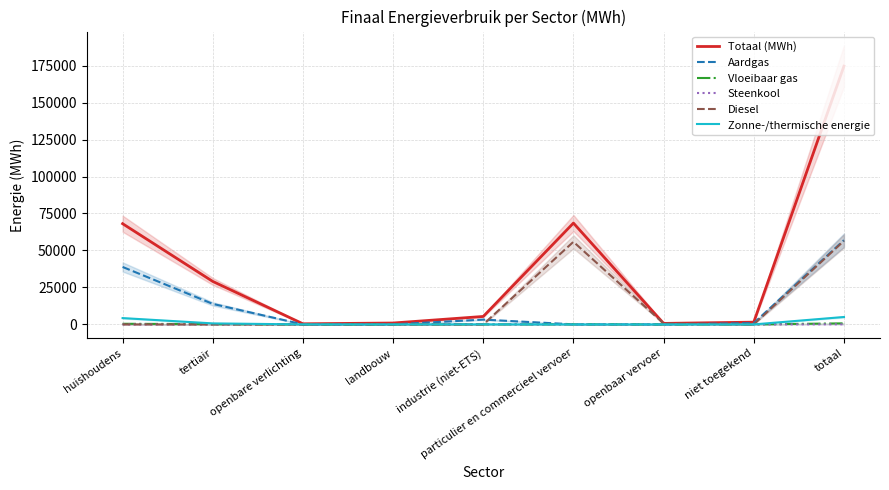

Between industrie (niet-ETS) and openbaar vervoer, which series saw the biggest shift?

Totaal (MWh)